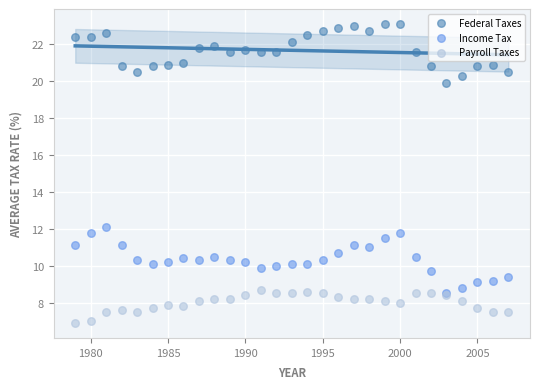

Across all series, what Y value is closest to 15?

12.1